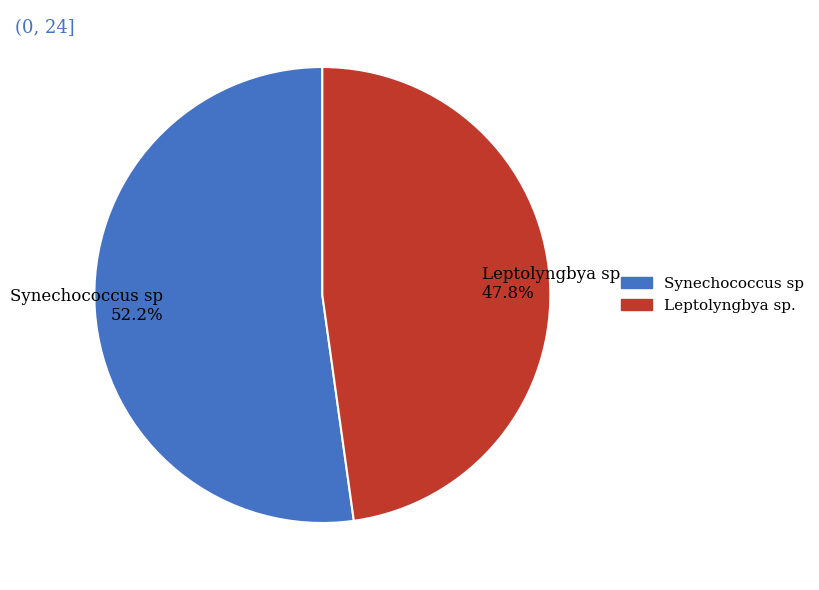

What percentage is NOT represented by Synechococcus sp?

47.8%